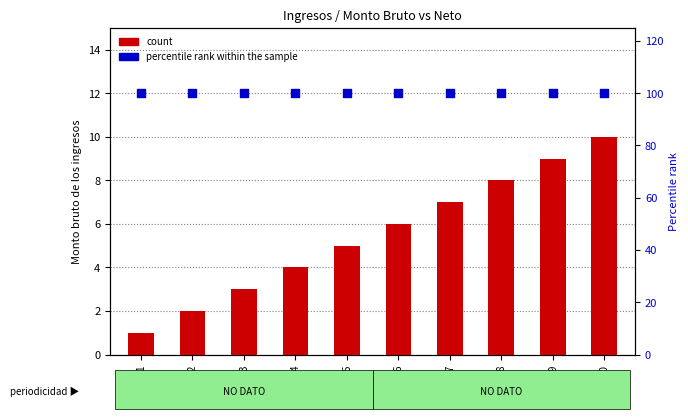

What are all the series names shown in the legend?

count, percentile rank within the sample